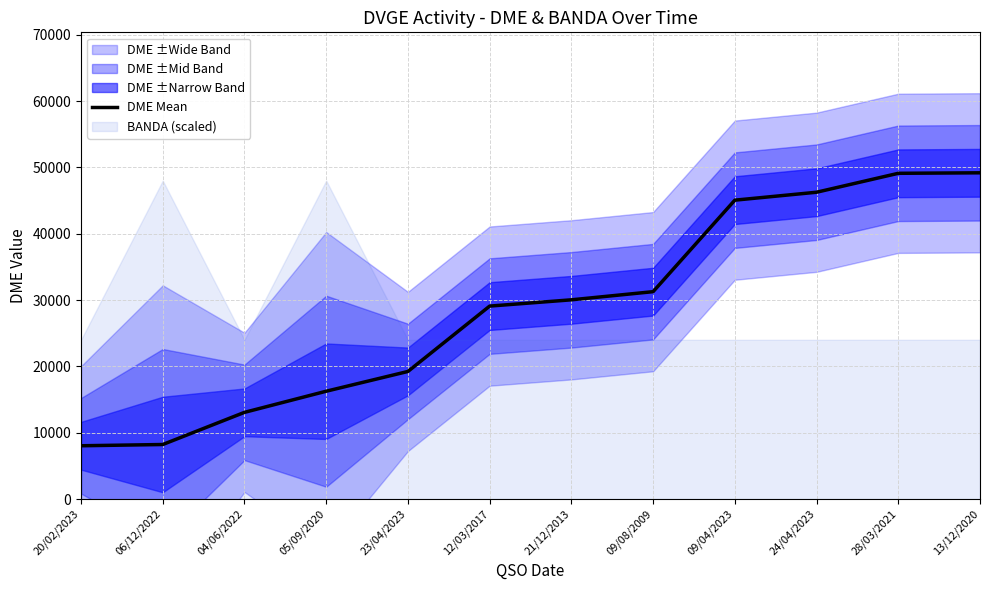

Reading left to right, transcribe all the data shown in this chart.

8029	8217	13065	16251	19230	29084	30030	31259	45054	46249	49102	49178